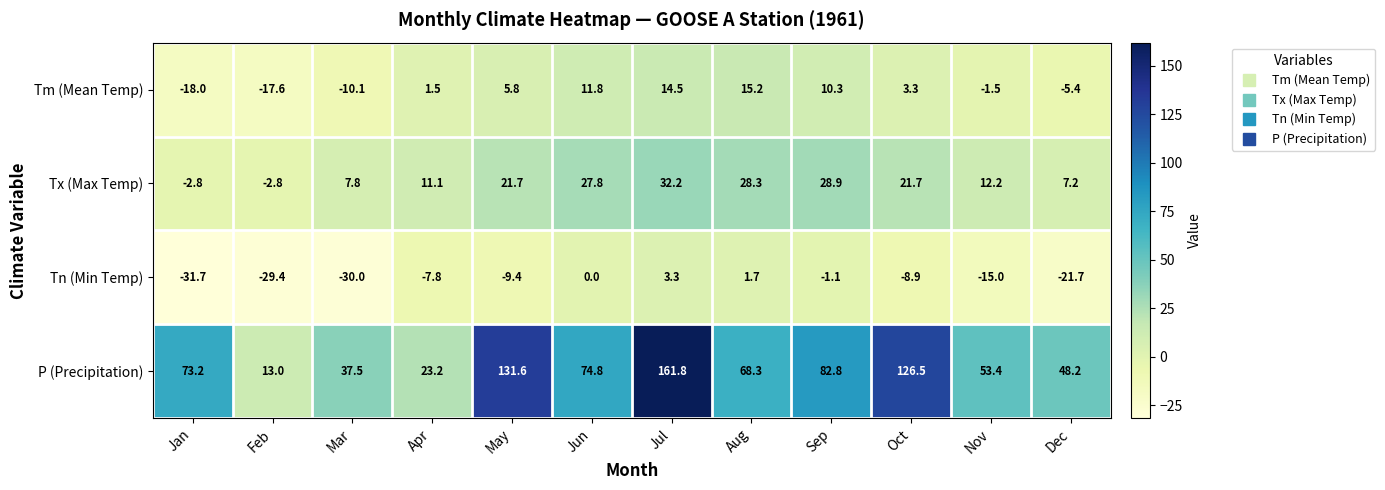

How many distinct data groups are displayed?

4